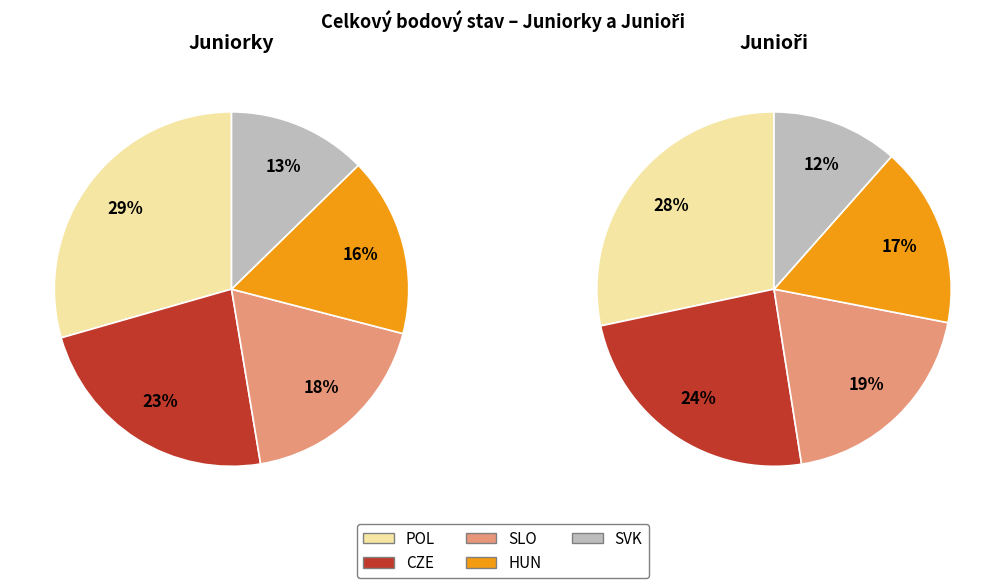

Does POL account for over 50% of the chart?

No